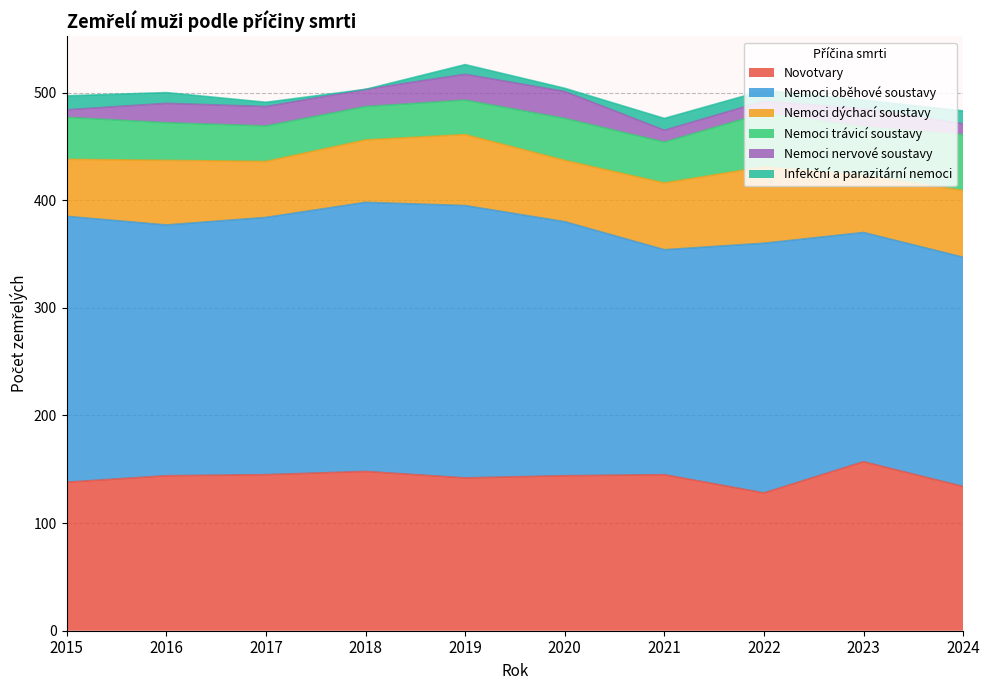

Is it true that Novotvary equals 245 at 2018?

False